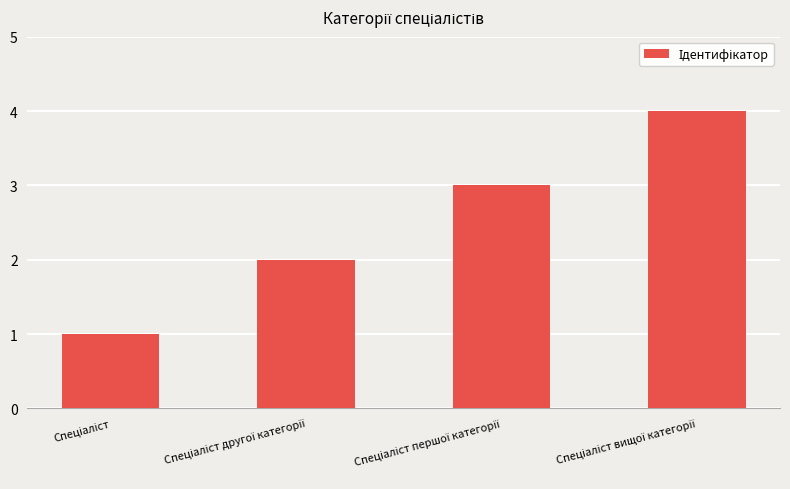

Are the bars horizontal?

No